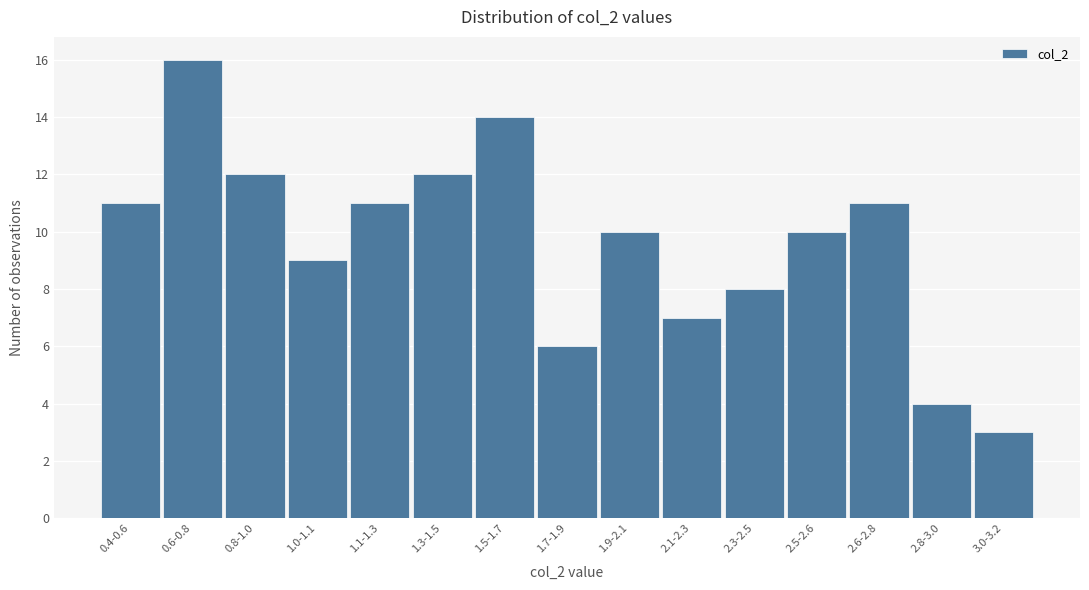

Reading left to right, list all the values displayed in this chart.

11	16	12	9	11	12	14	6	10	7	8	10	11	4	3